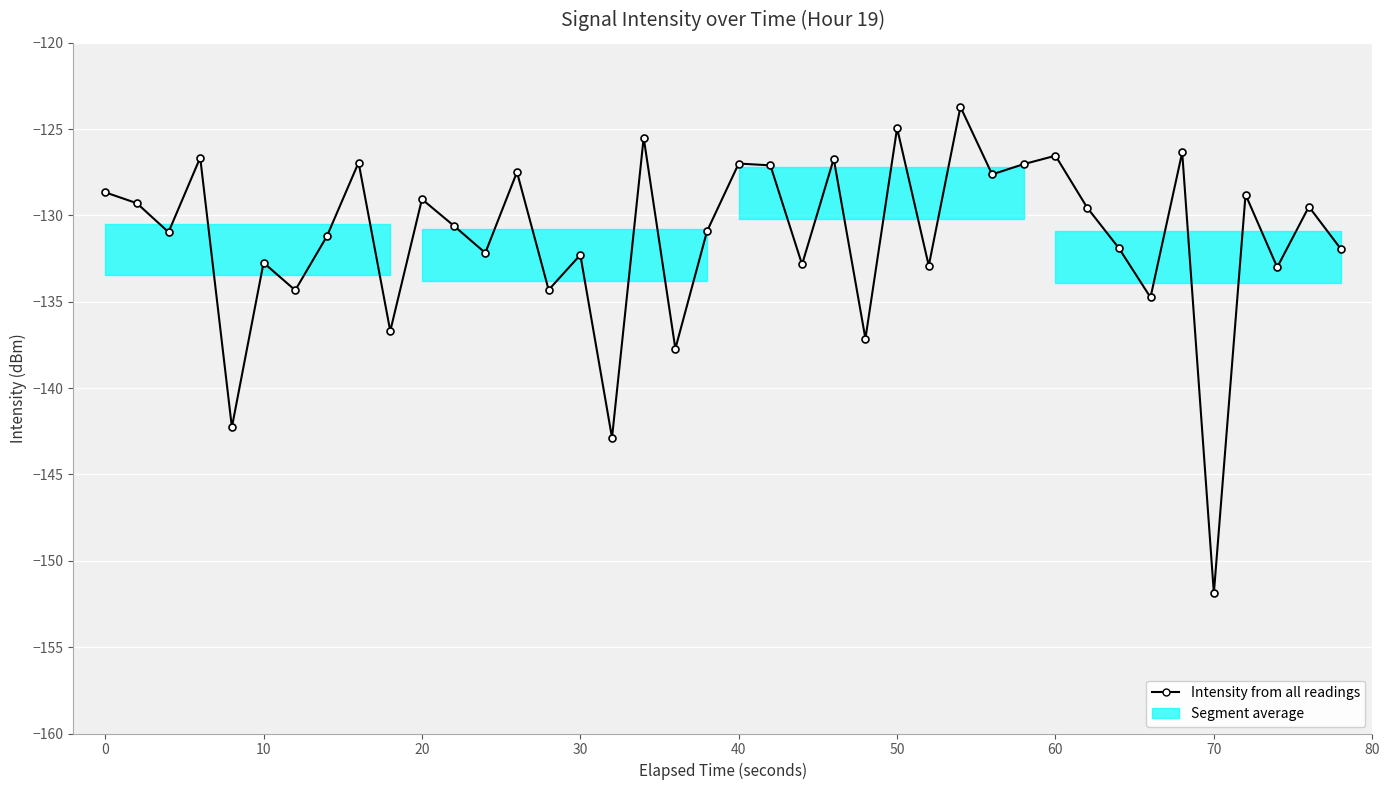

True or false: the data has more than 2 interior local peaks.

True